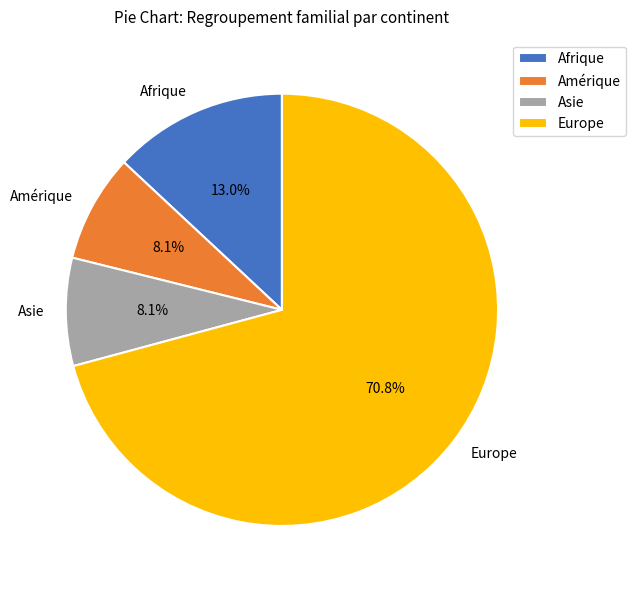

What is the largest slice in the pie chart?

Europe